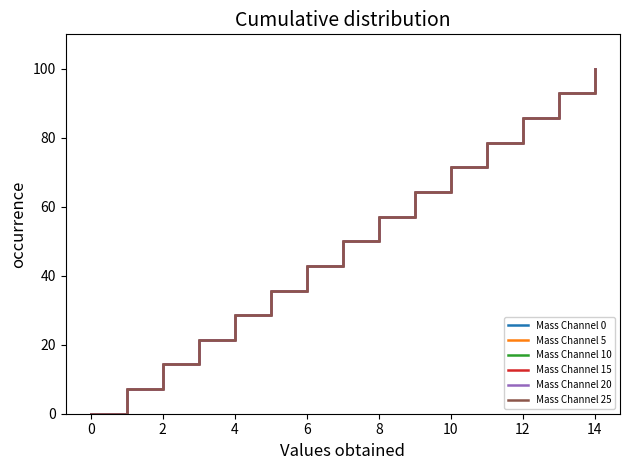

Does the chart have visible grid lines?

No